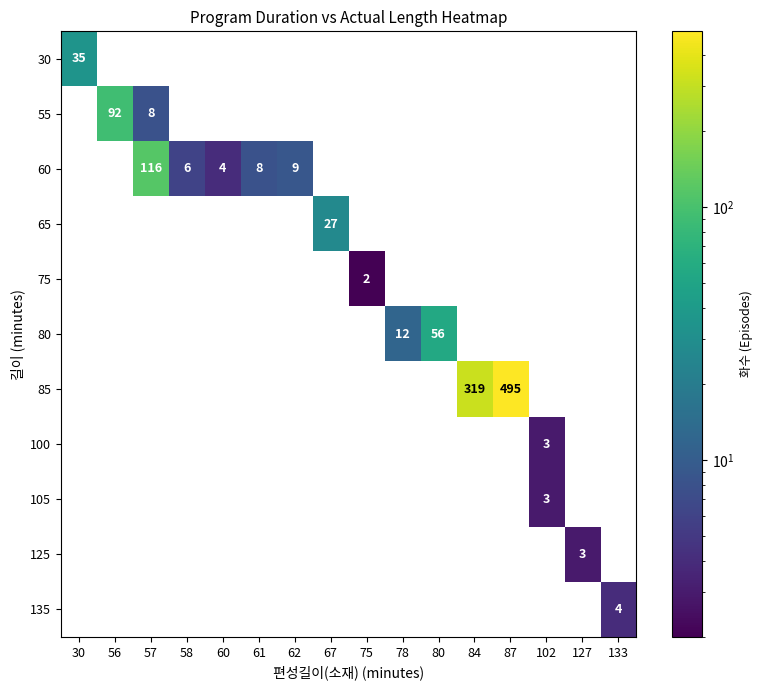

What is the difference between the second highest and minimum values in the 55 series?

8